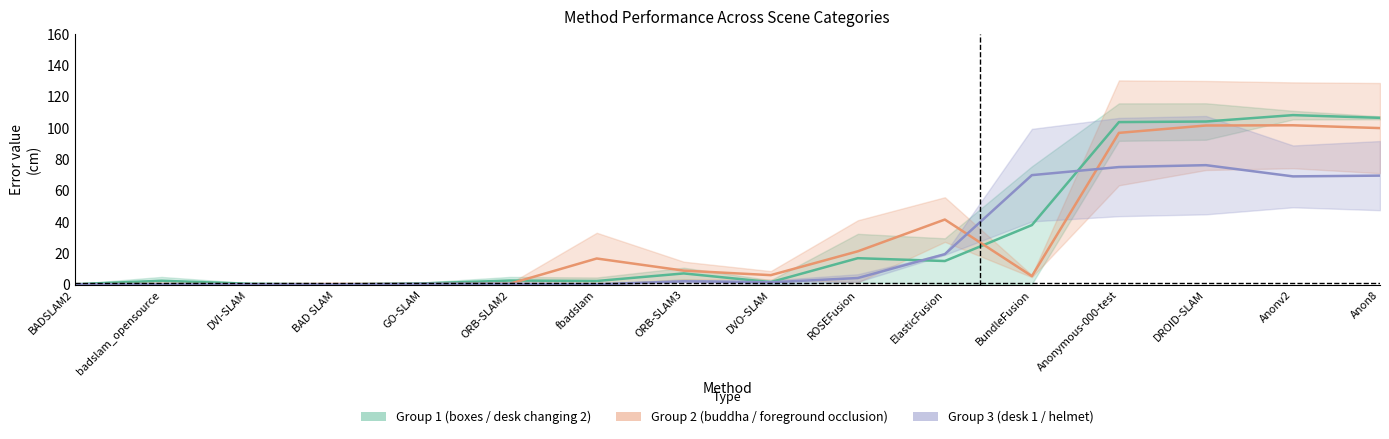

What is the label of the 2nd point from the right?

Anonv2